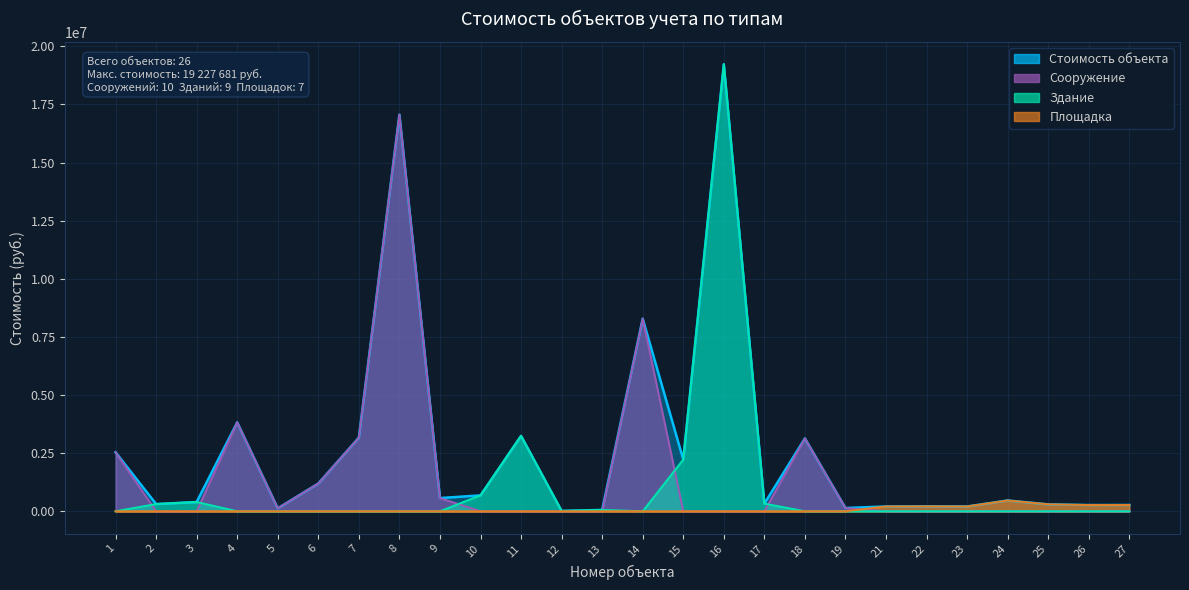

How many interior local peaks does the Здание series have?

4